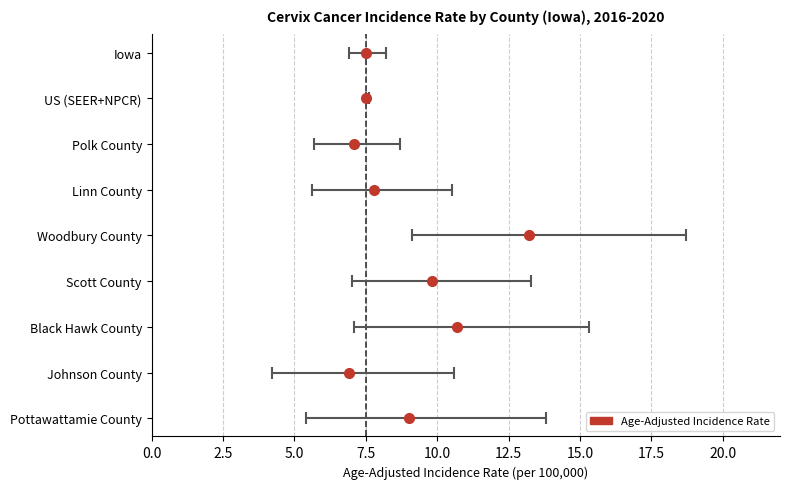

Reading left to right, what are all the values shown in this chart?

7.5	7.5	7.1	7.8	13.2	9.8	10.7	6.9	9.0